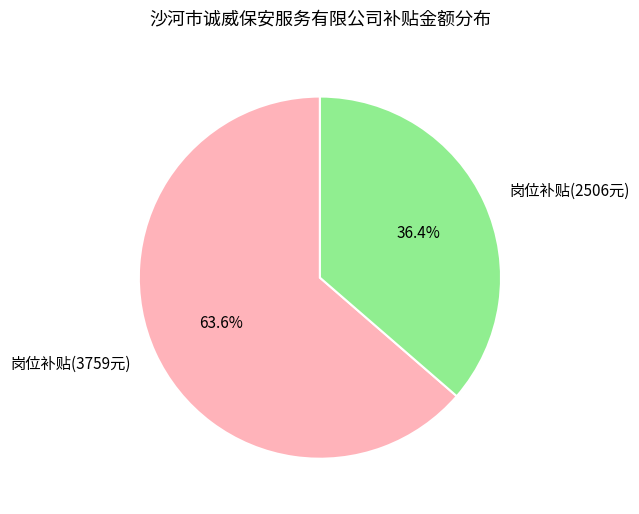

Is there any slice that represents more than half of the pie?

Yes